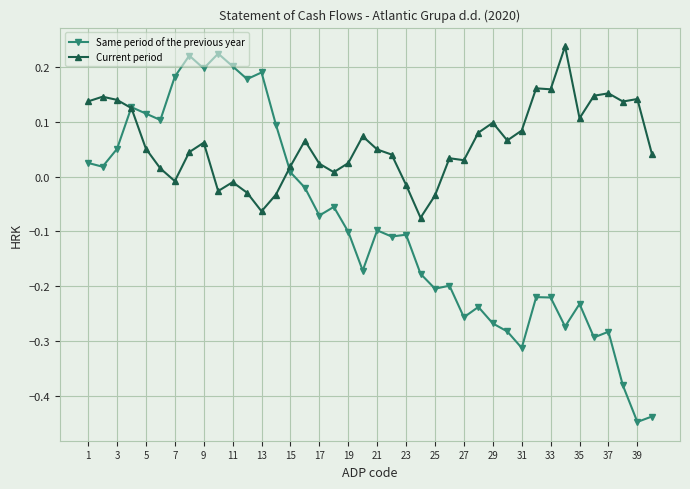

True or false: Same period of the previous year has more than 1 interior local peaks.

True